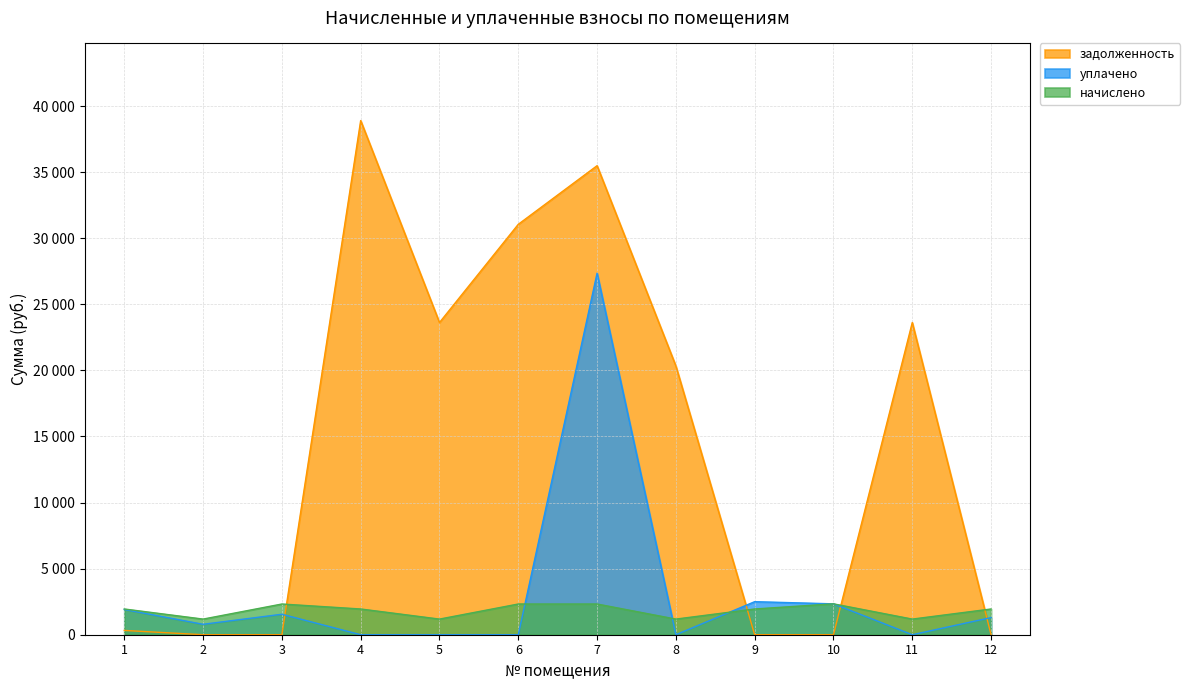

What is the sum of the начислено values at 10 and 2?

3518.8